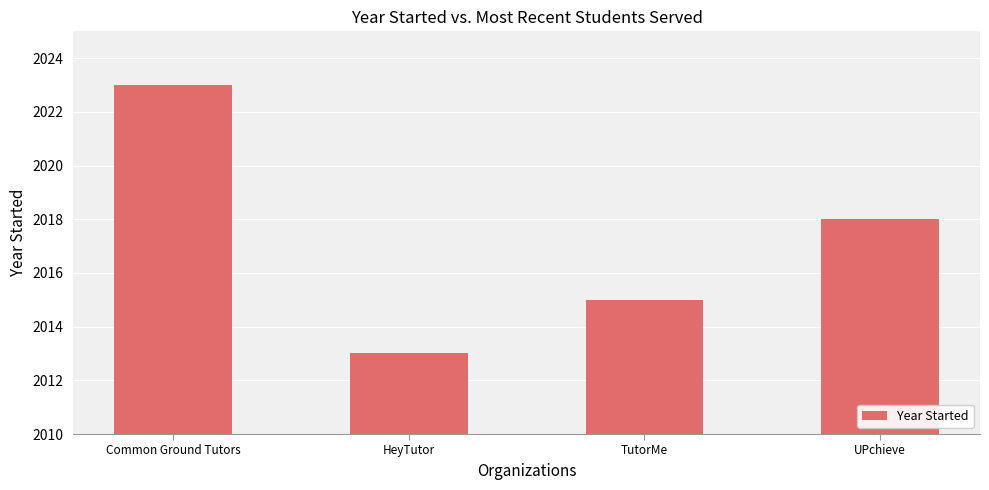

What is the minimum value shown in the chart?

2013